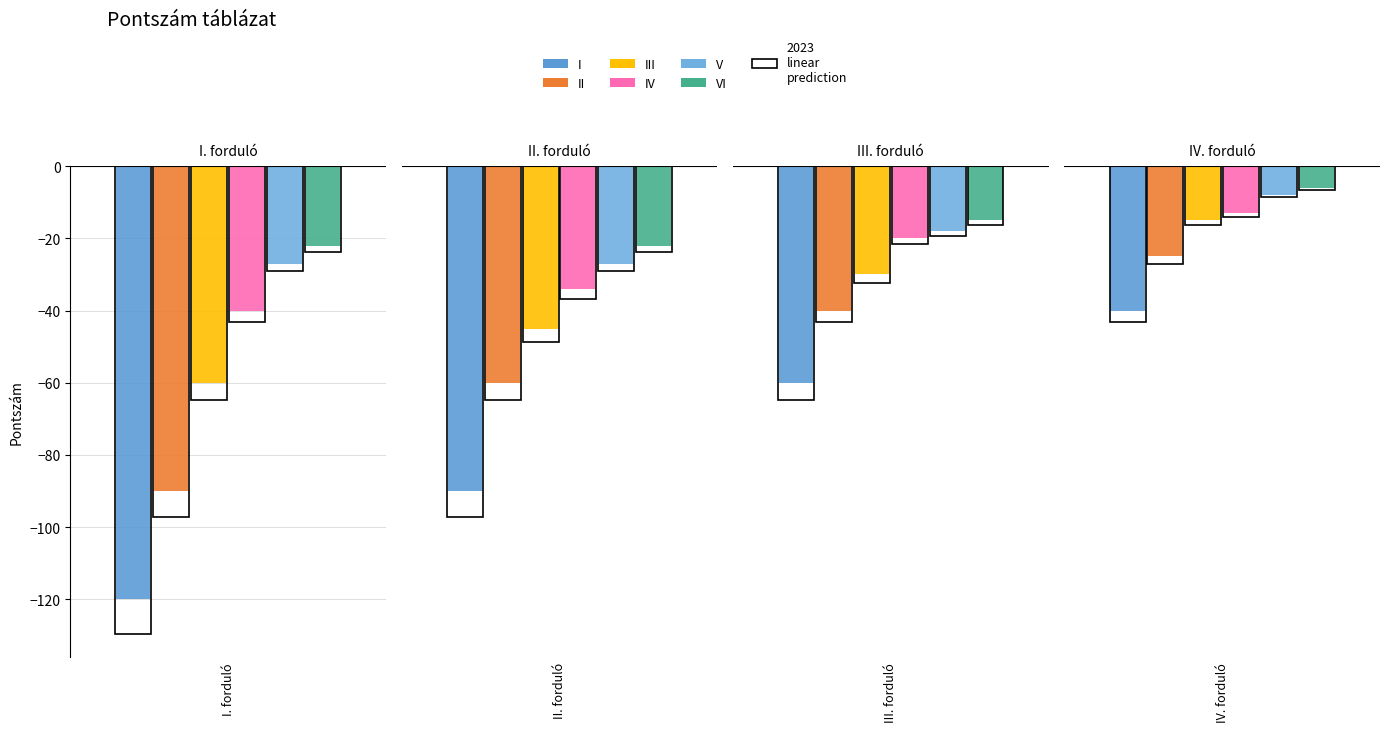

What is the difference between the maximum and minimum values in the I series?

80